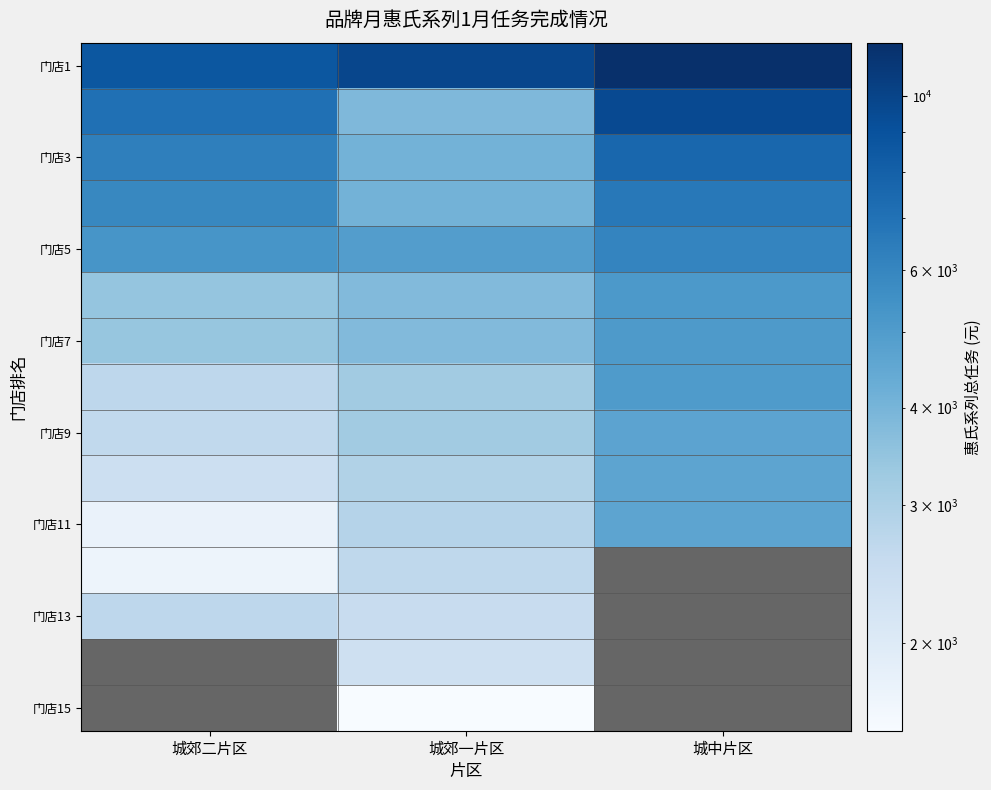

Count the number of data series in this chart.

15